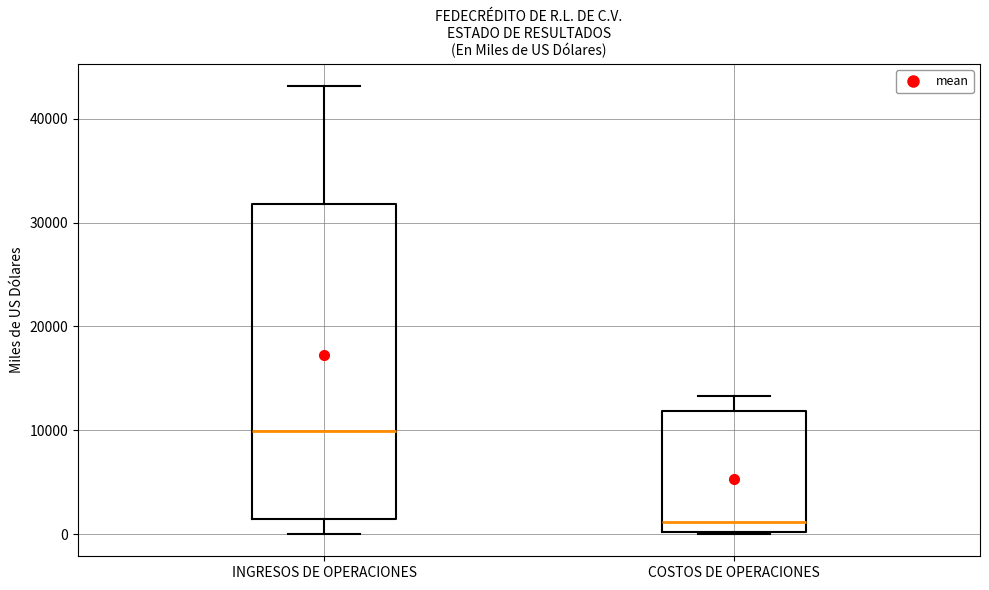

Reading left to right, transcribe this box plot: for each box, give where its median line is, the range the box spans, and where its two whiskers end, as read against the y-axis. The values are not printed on the chart, so give them approximately, as read against the axis.

INGRESOS DE OPERACIONES: median 10000, box 1000 to 32000, whiskers 0 to 43000
COSTOS DE OPERACIONES: median 1000, box 0 to 12000, whiskers 0 to 13000